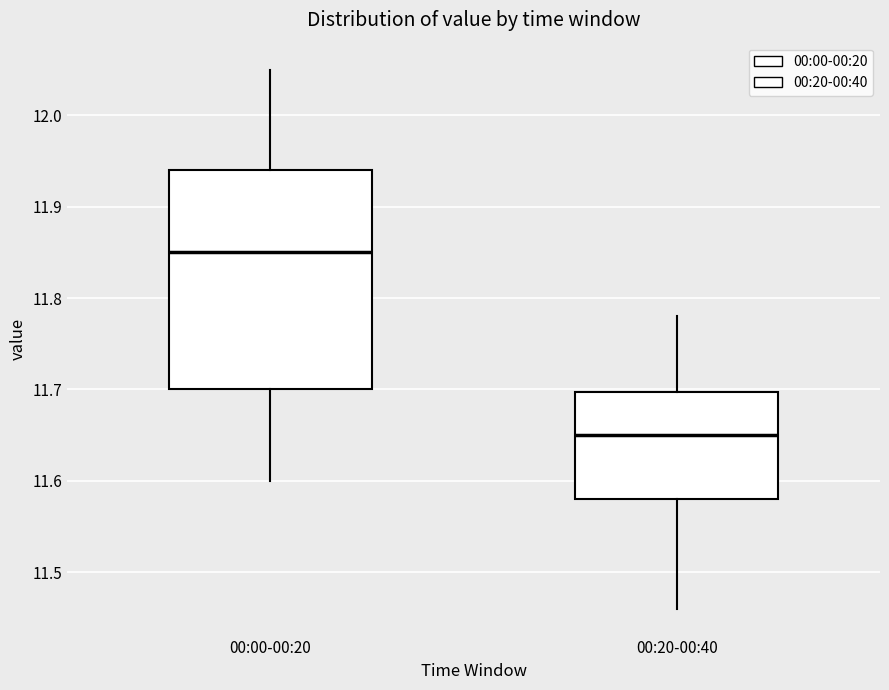

Which box's median line is the highest?

00:00-00:20